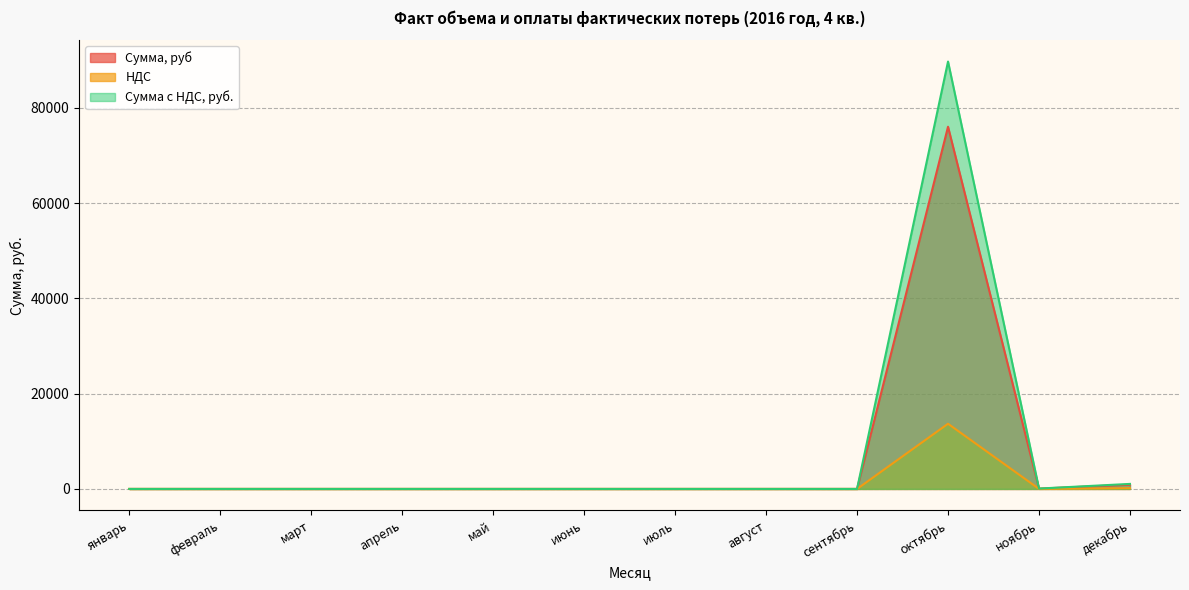

At which label does Сумма, руб reach its minimum?

январь